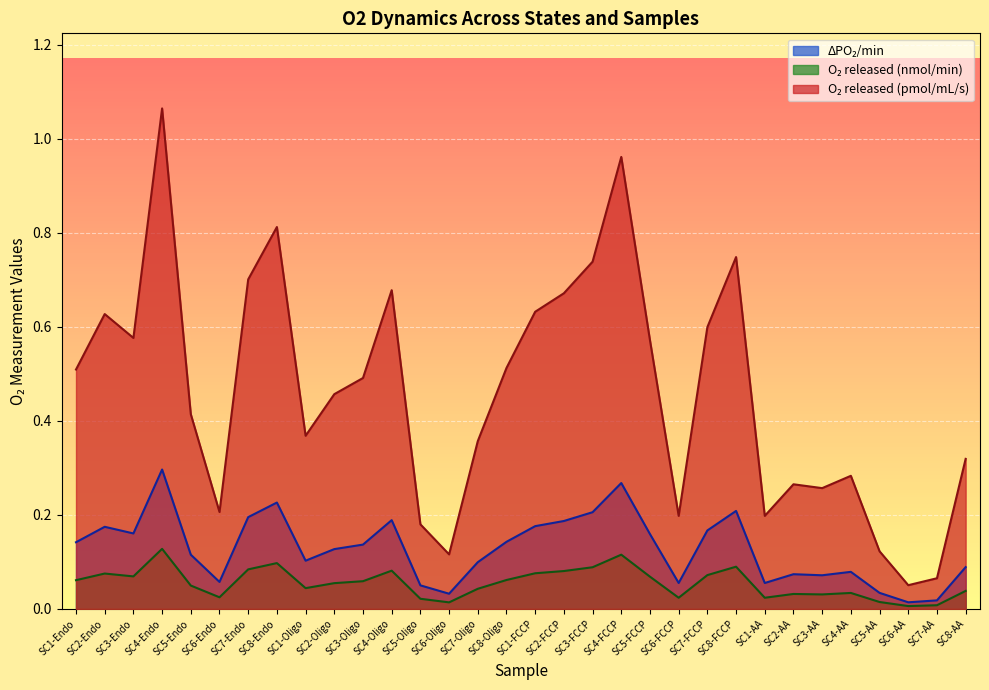

The O2_released_nmol_per_min series shows 0.0 at SC7-Oligo. True or false?

False